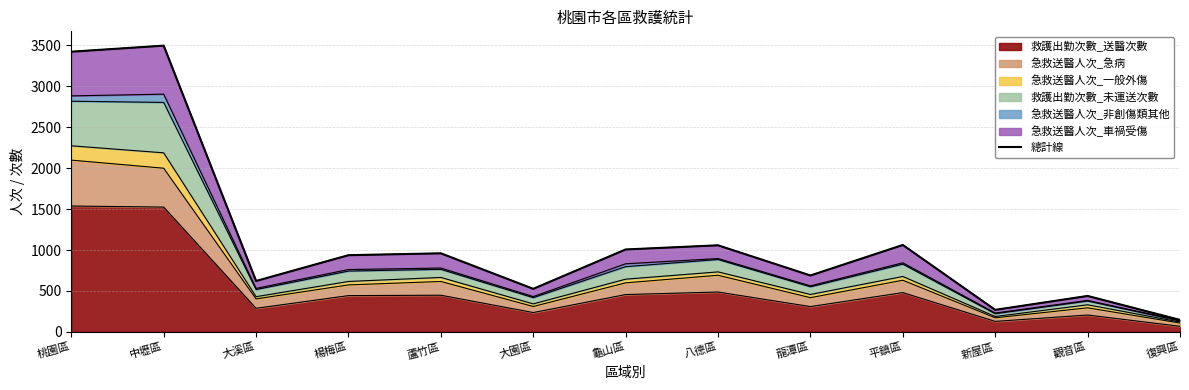

The 救護出勤次數_送醫次數 series shows 456 at 龜山區. True or false?

True